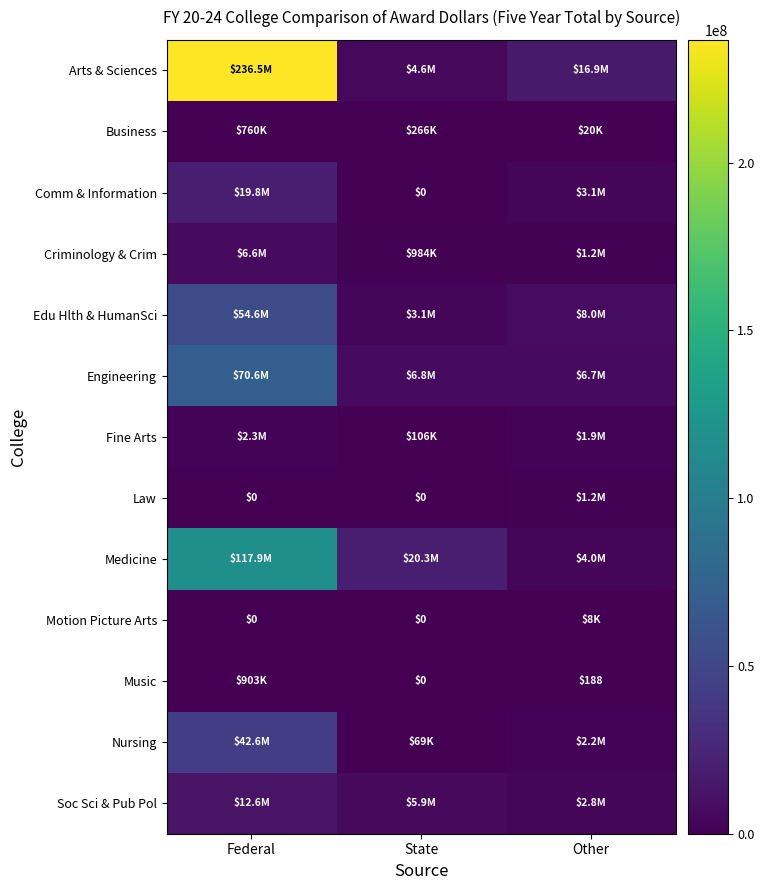

Is the value of Motion Picture Arts at Federal greater than the value of Arts & Sciences at Federal?

No